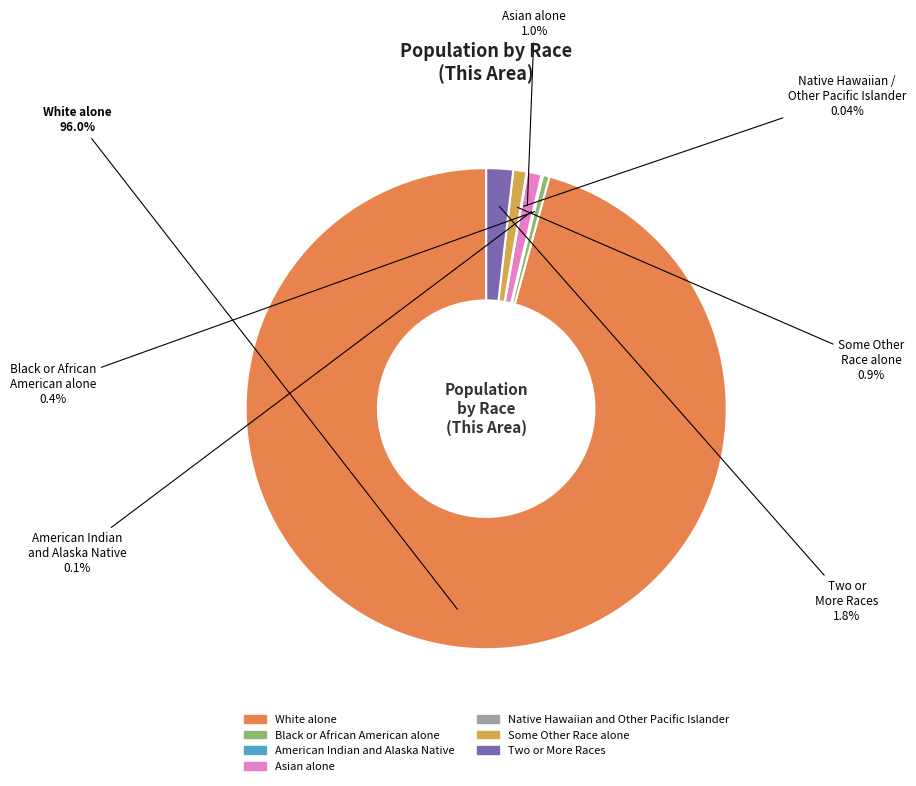

What is the largest slice in the pie chart?

White alone